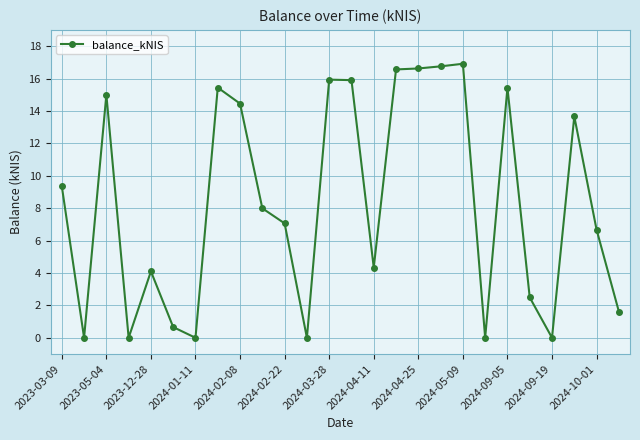

What is the greatest value displayed?

16.9